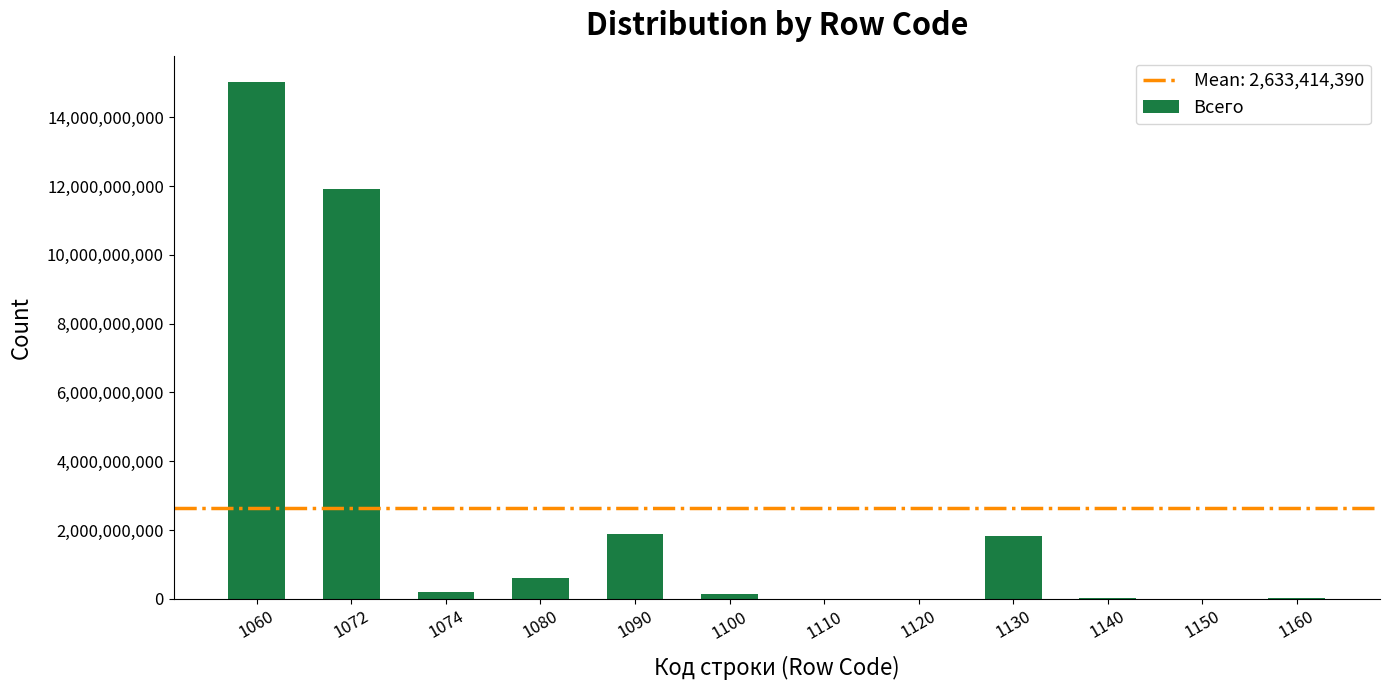

How many categories are shown in the chart?

12